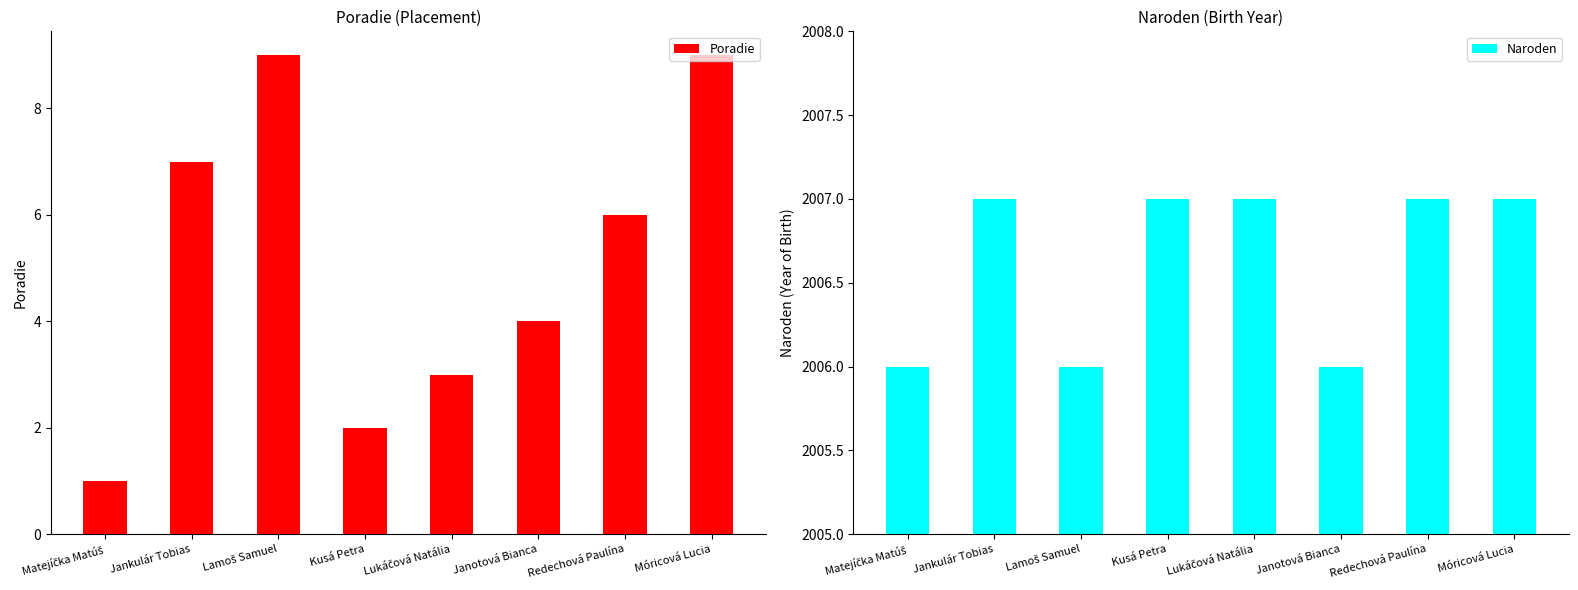

List the series in order of their peak value, highest first.

Naroden, Poradie